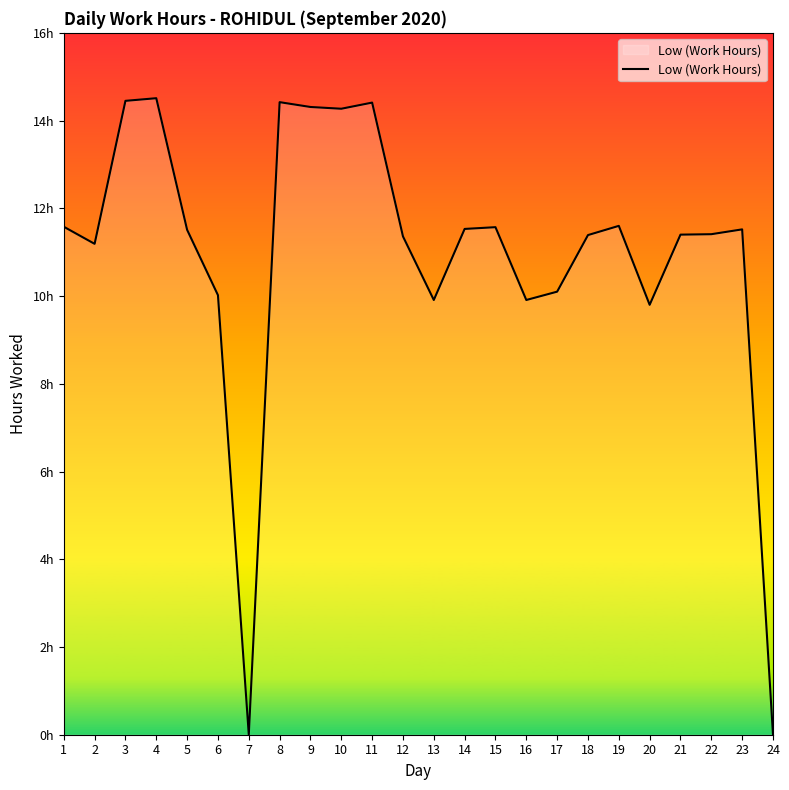

What is the average value?

10.9